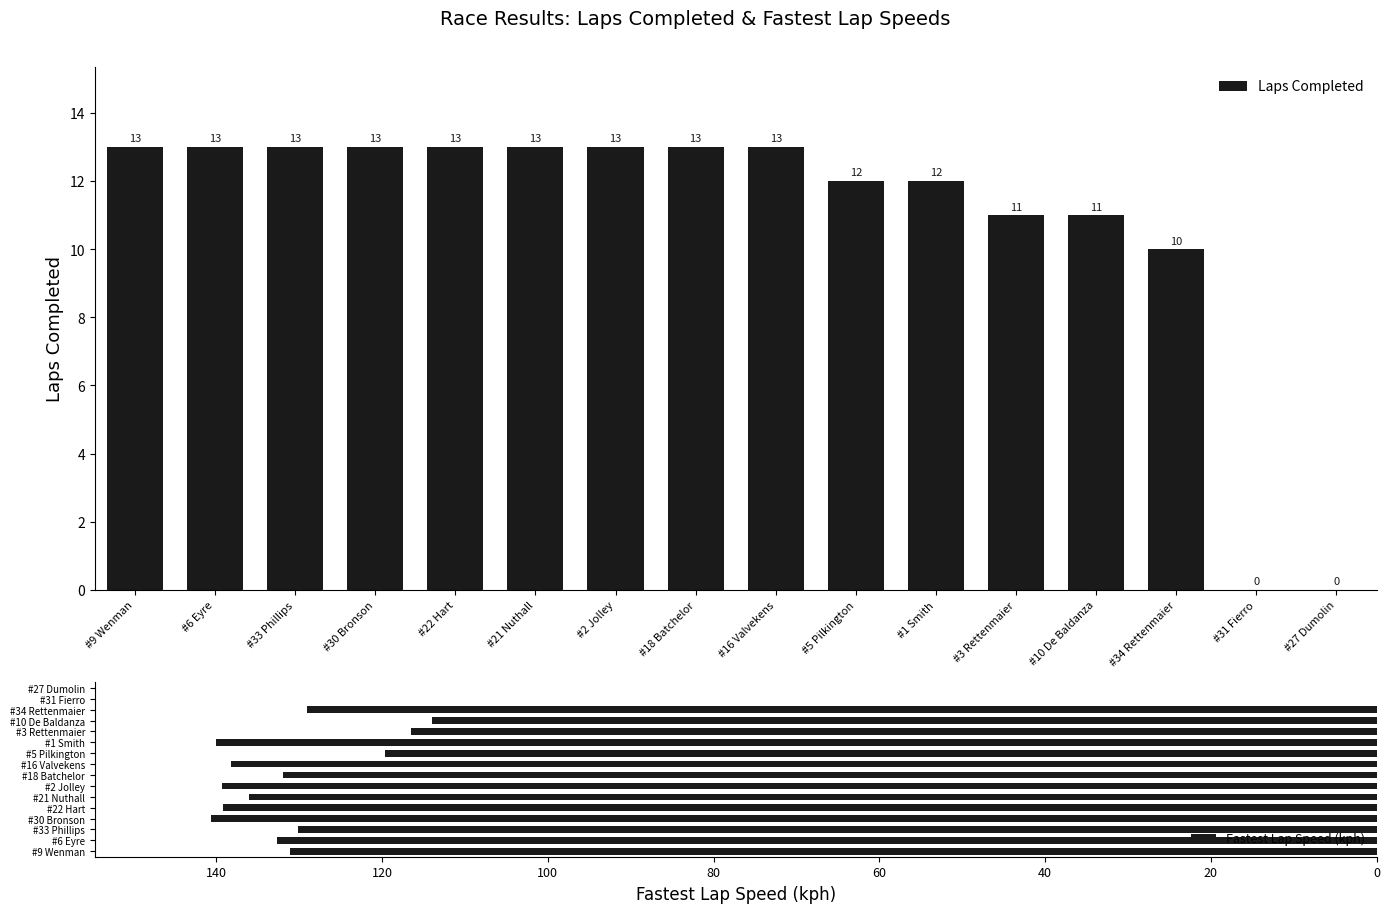

At #31 Fierro, list the series in order from largest to smallest.

Laps Completed, Fastest Lap Speed (kph)